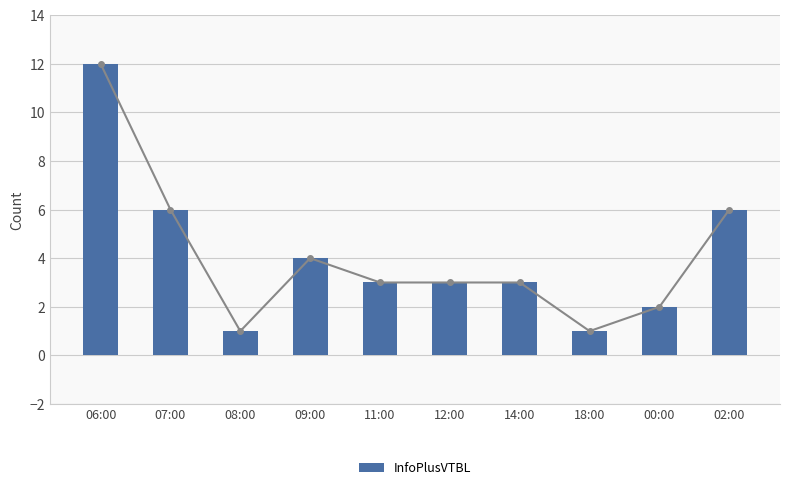

At which label is the value closest to 6?

07:00